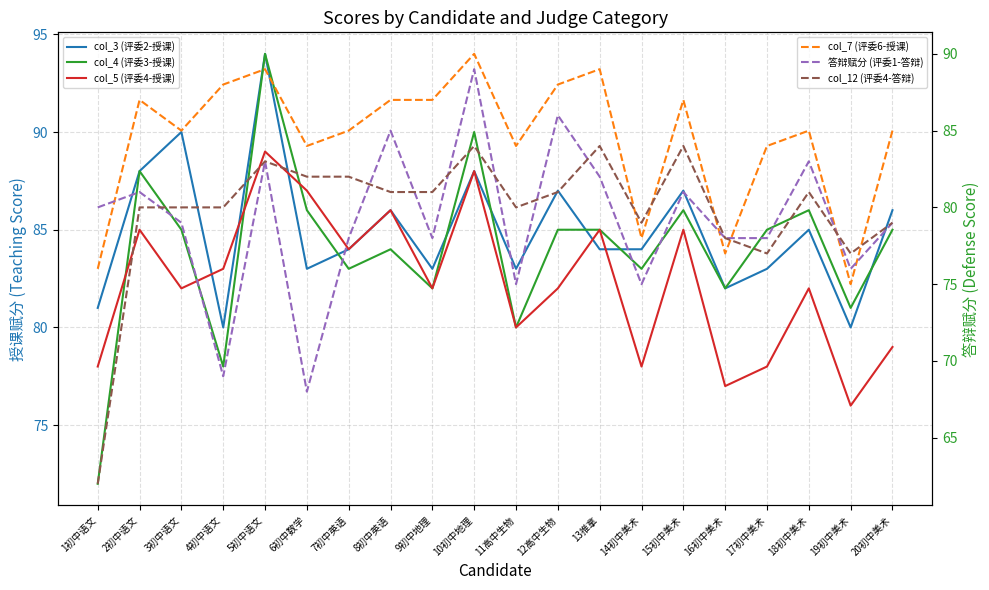

Is it true that 答辩赋分 (评委1-答辩) equals 141 at 5初中语文?

False